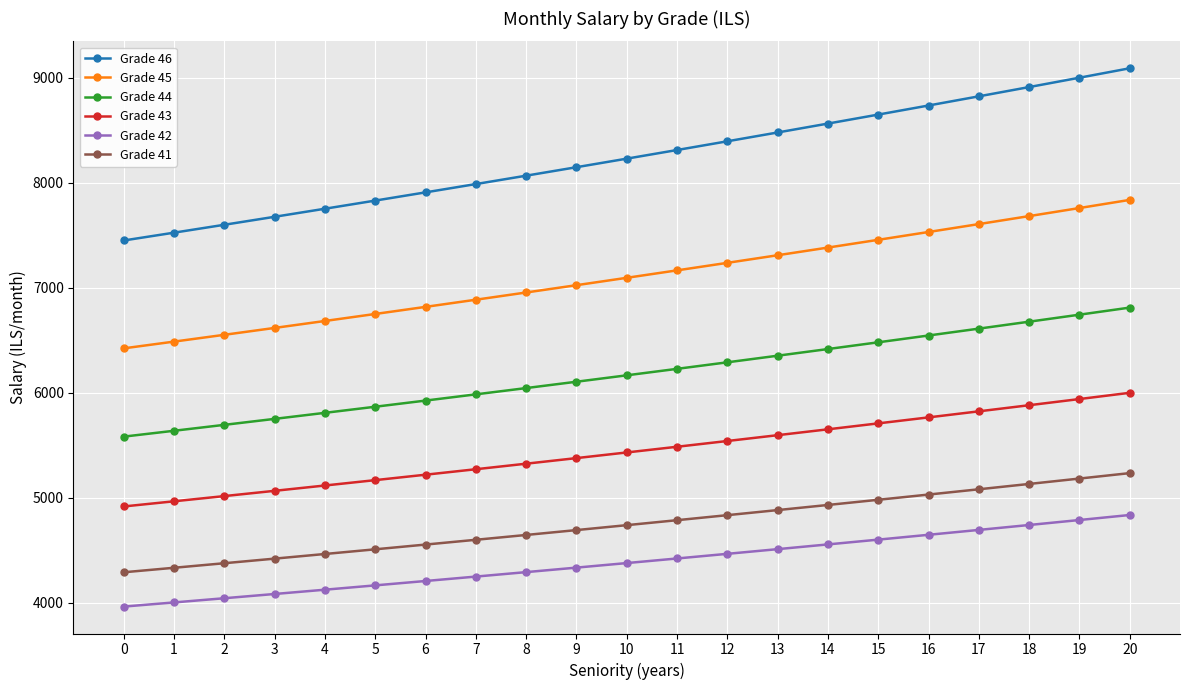

What is the total value across all series at 16?

38251.9